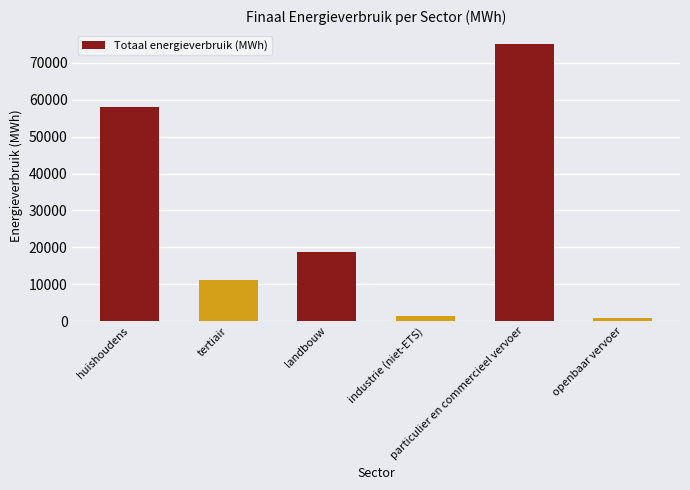

List the labels in order of value, largest first.

particulier en commercieel vervoer, huishoudens, landbouw, tertiair, industrie (niet-ETS), openbaar vervoer